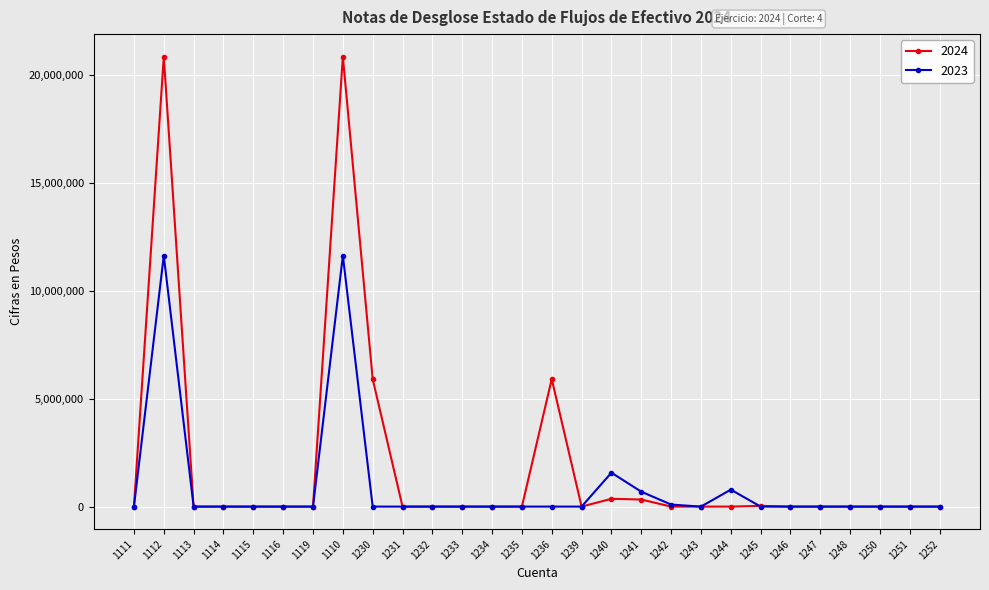

True or false: 2024 has more than 0 points higher than both neighbors.

True